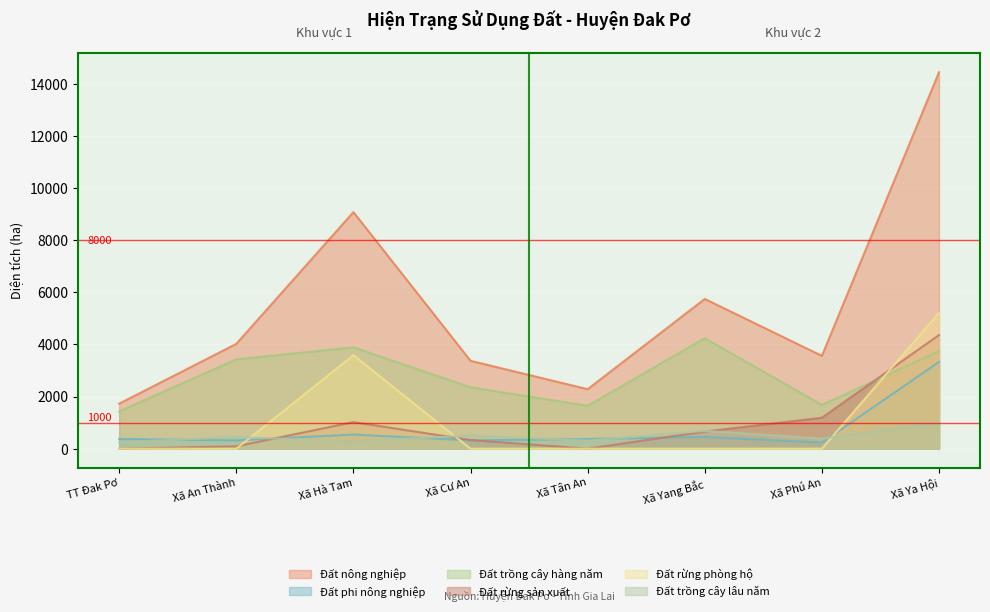

How many interior local peaks does the Đất rừng phòng hộ series have?

1